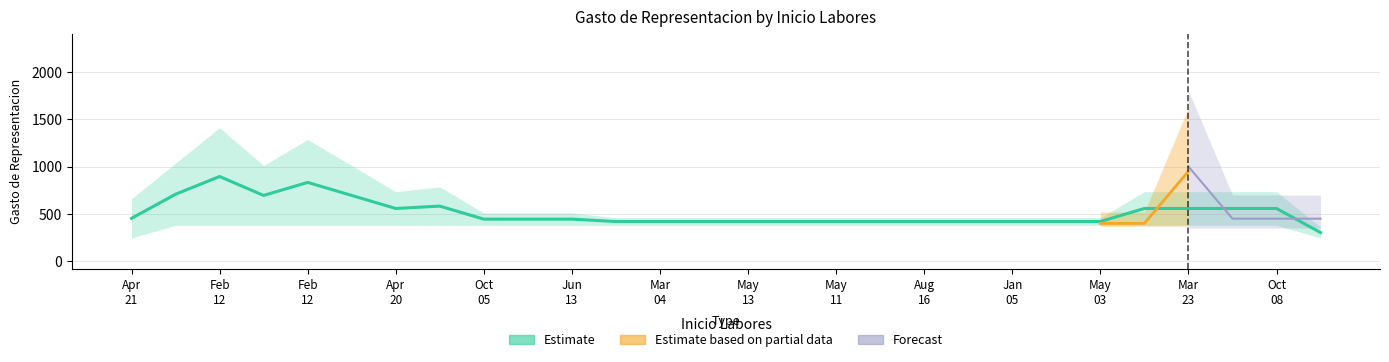

What is the label of the 3rd point from the left?

12/02/1979